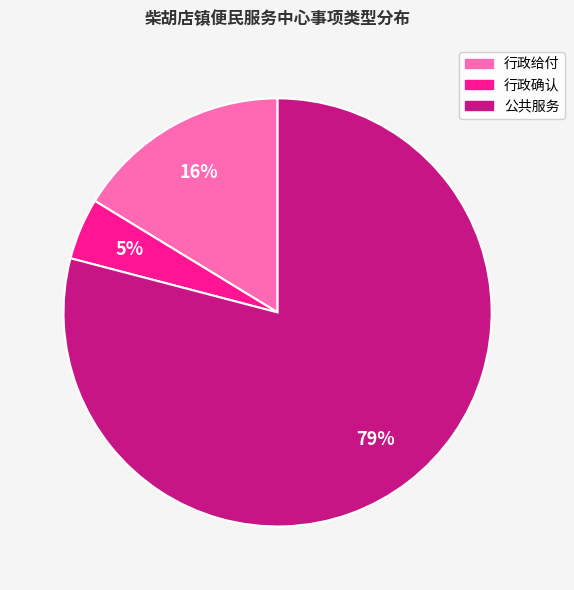

Which has a higher value, 公共服务 or 行政确认?

公共服务